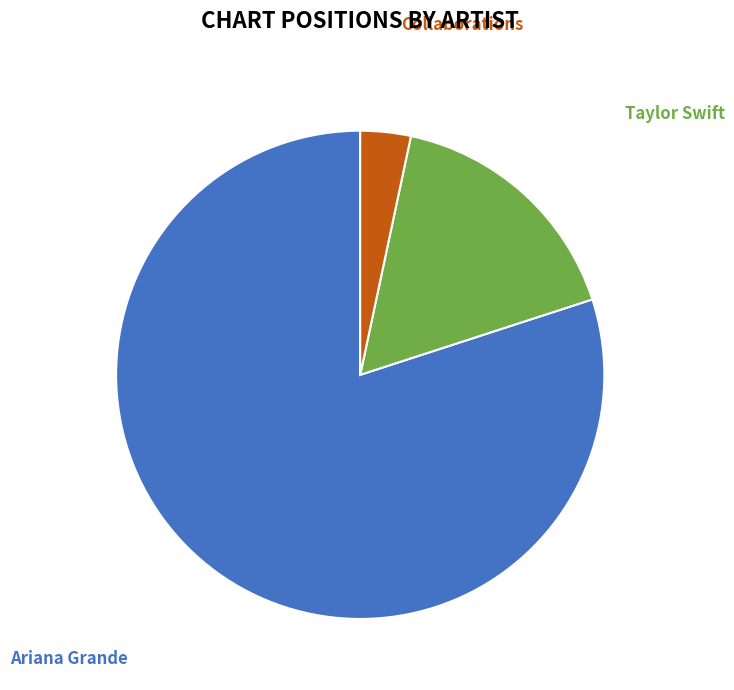

What is the ratio of the value at Ariana Grande to the value at Taylor Swift?

4.8